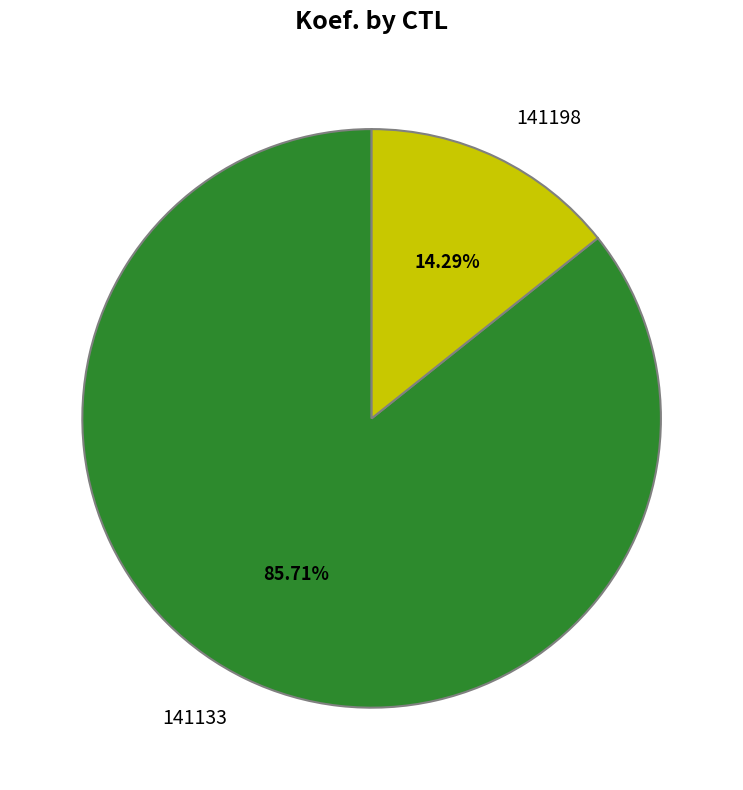

Is there any slice that represents more than half of the pie?

Yes